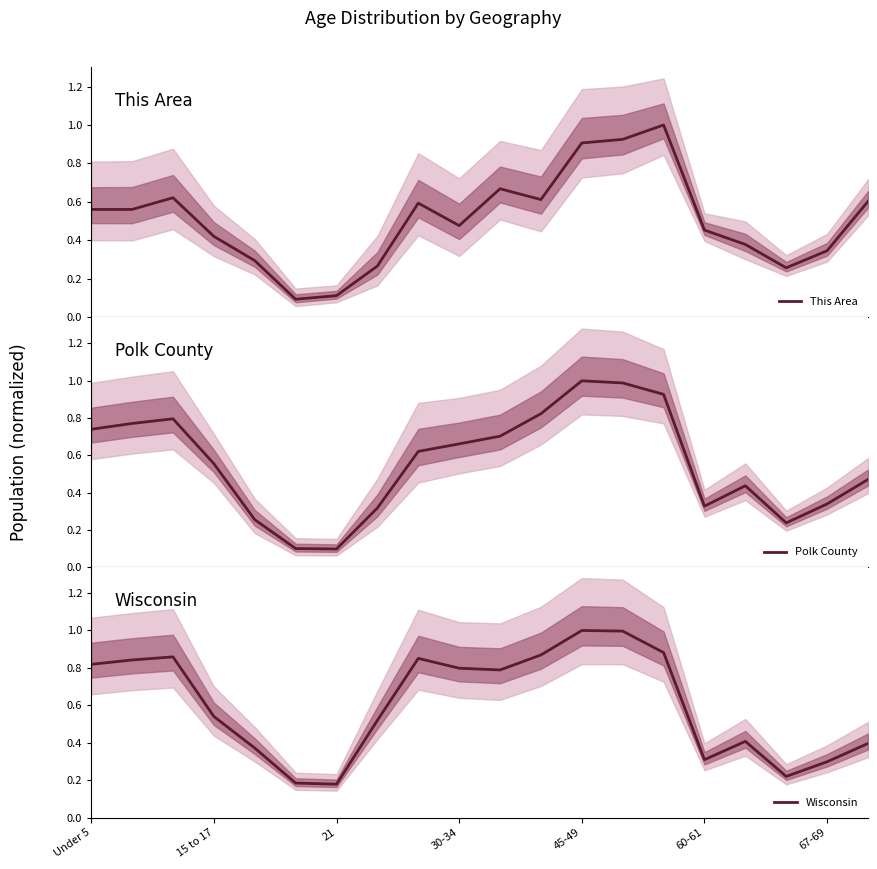

True or false: Wisconsin has a value of 0.4 at 67-69.

False